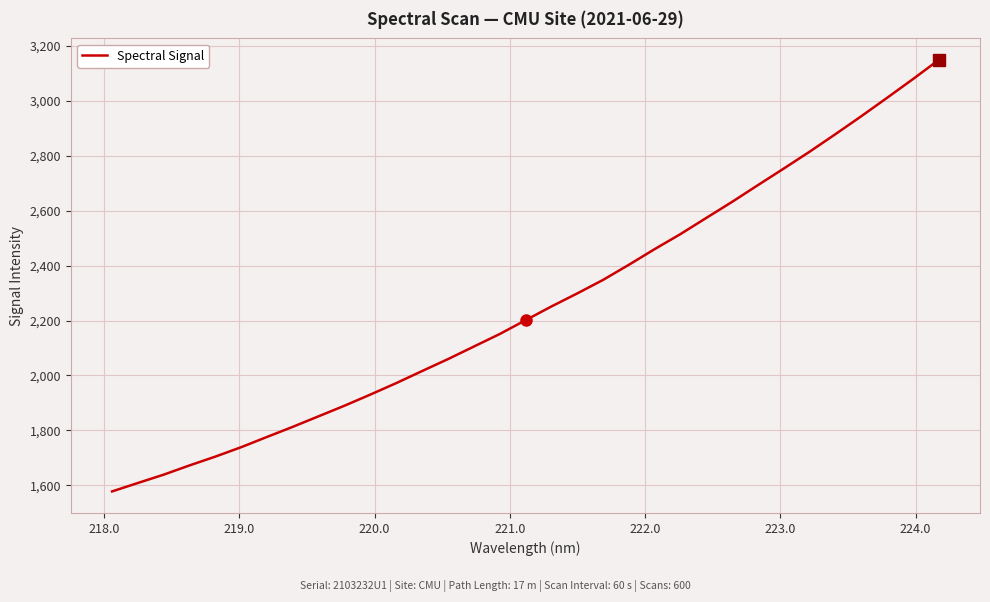

What is the minimum value shown in the chart?

1577.5